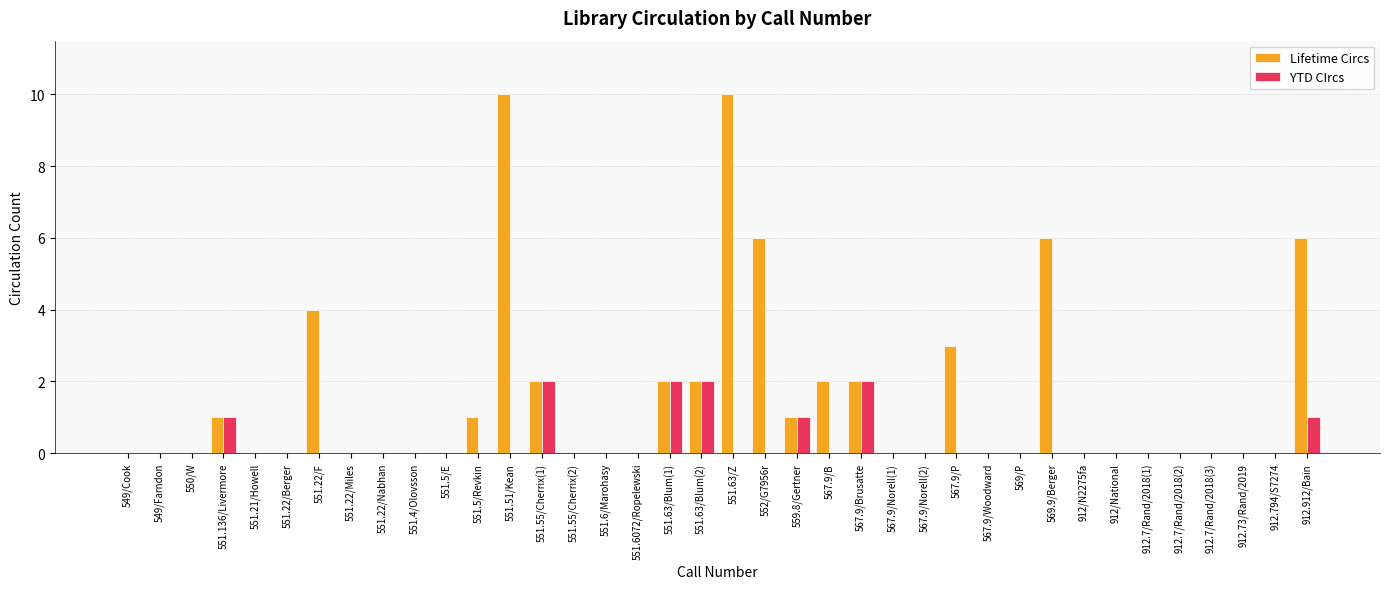

What is the average value of the Lifetime Circs series?

2